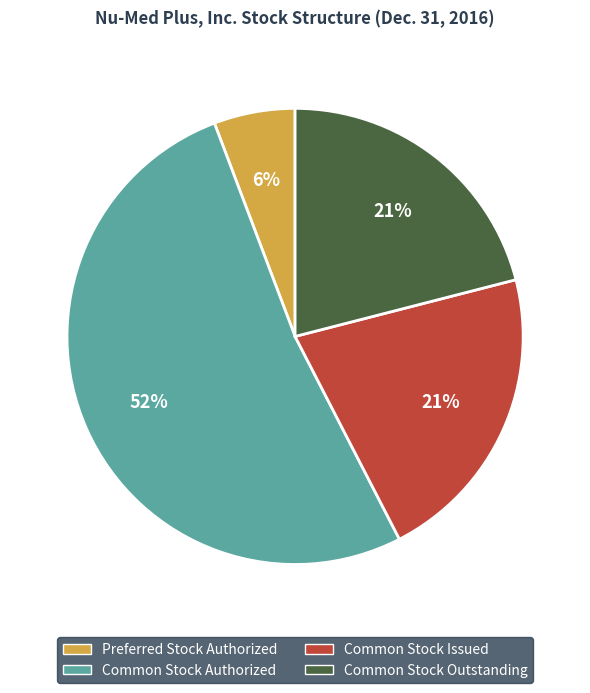

How many slices are in this pie chart?

4